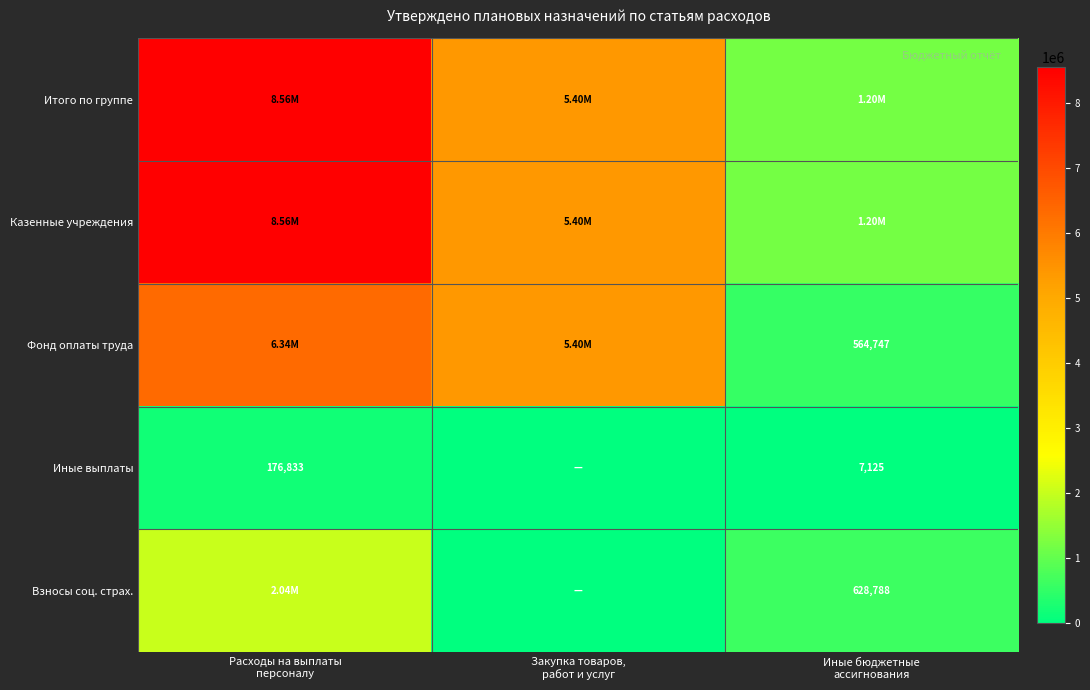

The Фонд оплаты труда series shows 564746.8 at Иные бюджетные ассигнования. True or false?

True